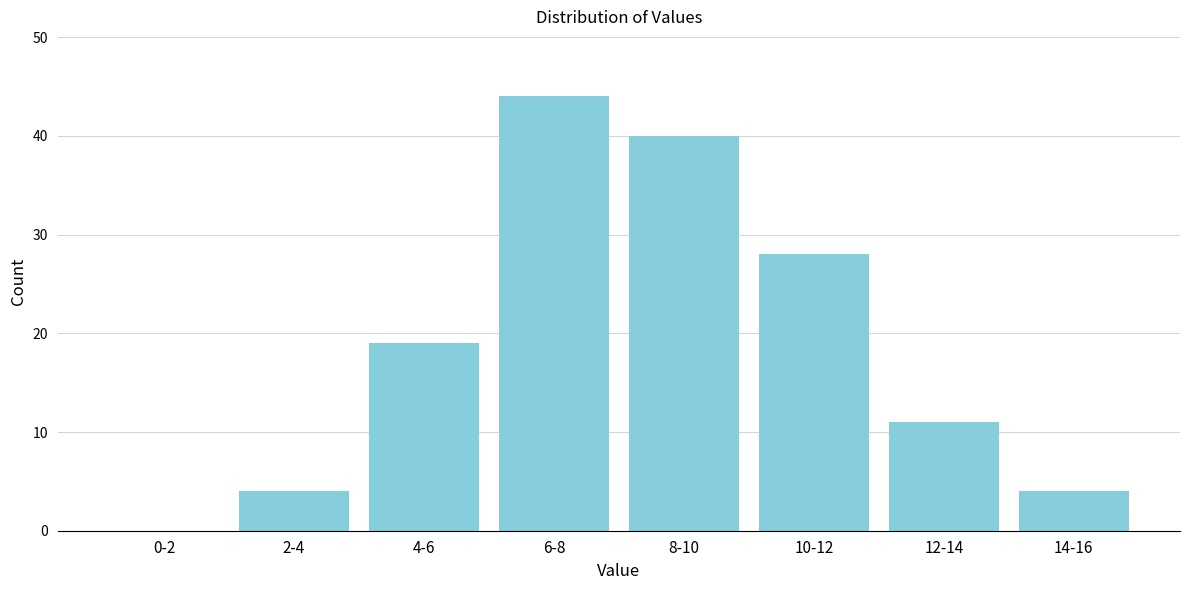

Reading left to right, transcribe all the data shown in this chart.

0-2=0	2-4=4	4-6=19	6-8=44	8-10=40	10-12=28	12-14=11	14-16=4